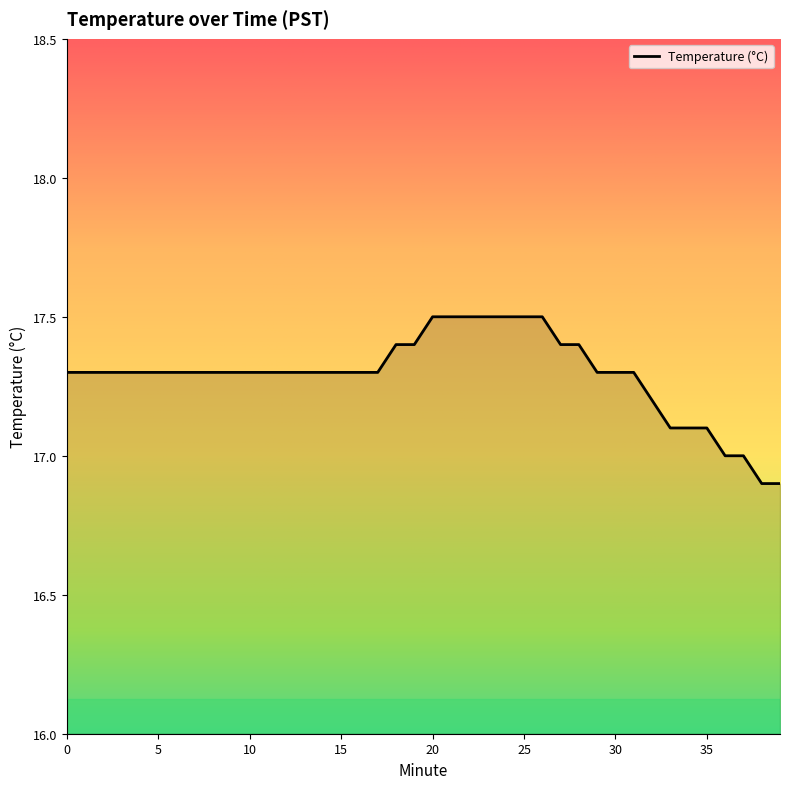

What is the difference between the maximum and minimum values?

0.6